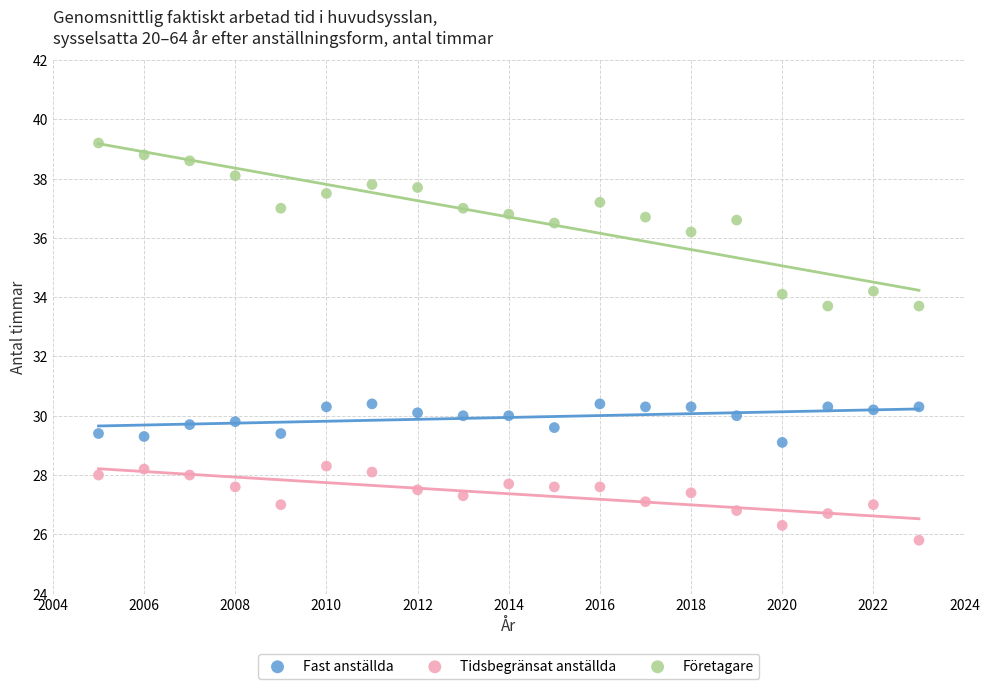

Which series contains the lowest Y value?

Tidsbegränsat anställda